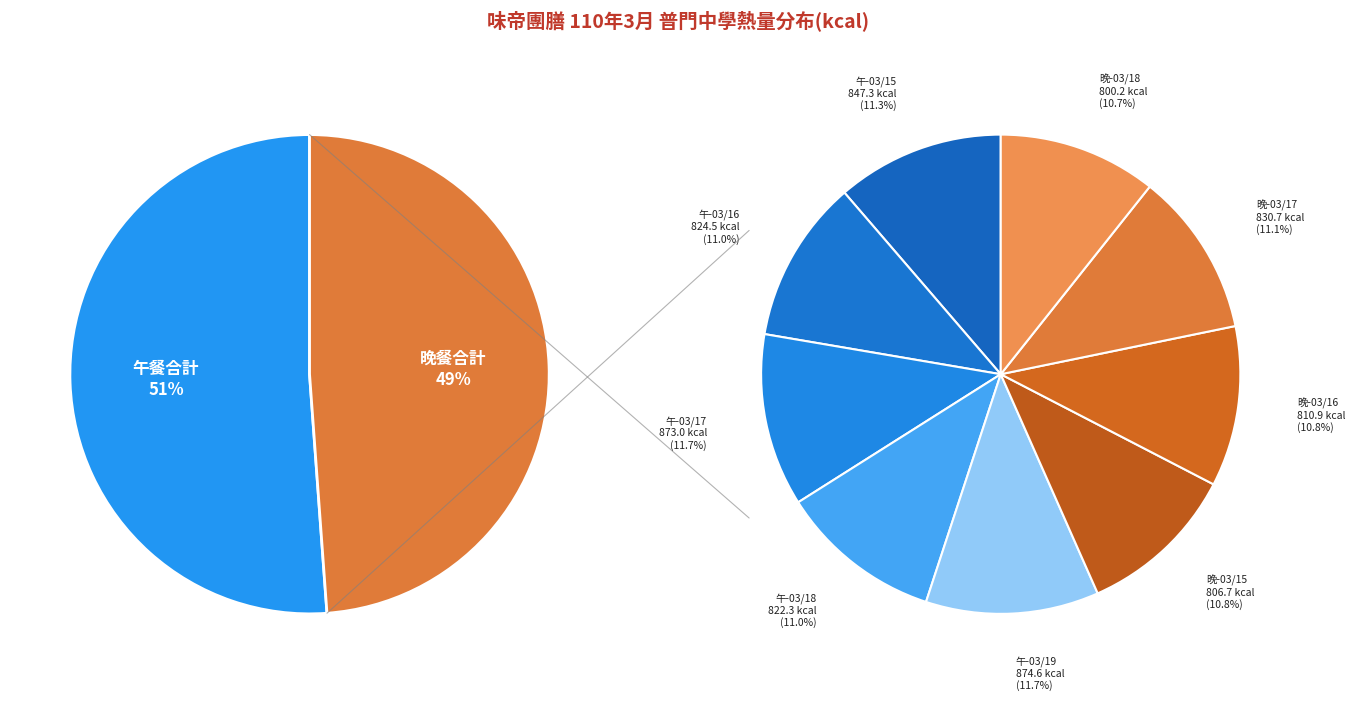

To the nearest percent, what is the difference between the 2021-03-18 and 2021-03-19 slice percentages?

1%